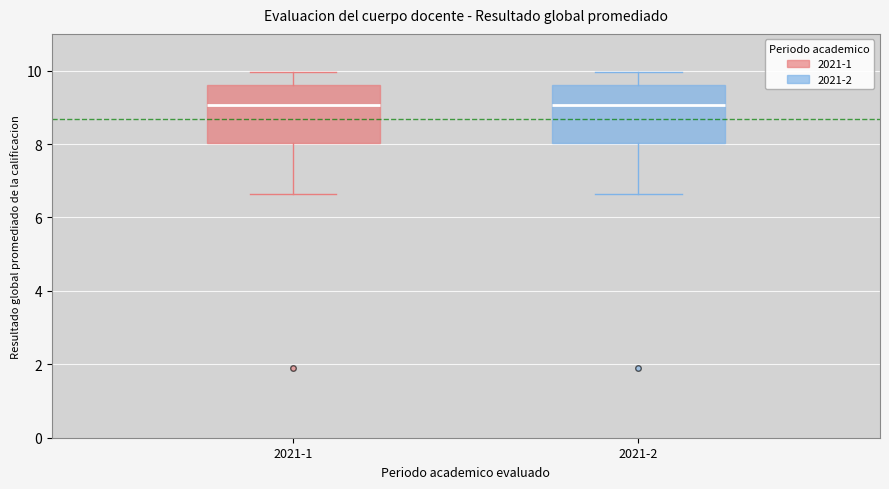

Reading left to right, transcribe this box plot: for each box, give where its median line is, the range the box spans, and where its two whiskers end, as read against the y-axis. The values are not printed on the chart, so give them approximately, as read against the axis.

2021-1: median 9.0, box 8.0 to 9.6, whiskers 6.6 to 10.0
2021-2: median 9.0, box 8.0 to 9.6, whiskers 6.6 to 10.0